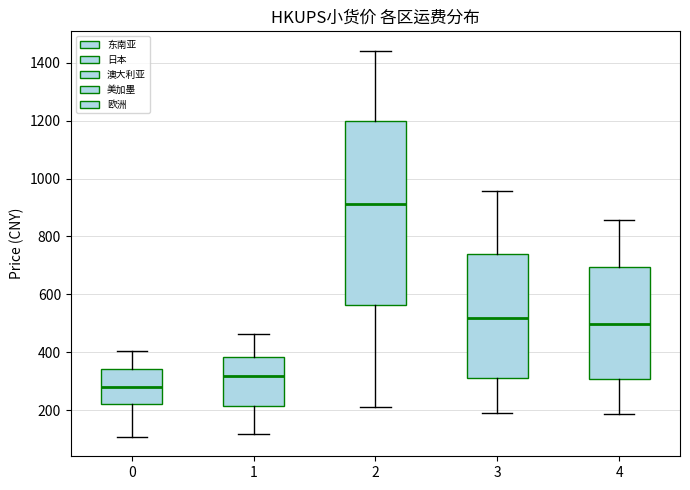

Which box's median line is the lowest?

0